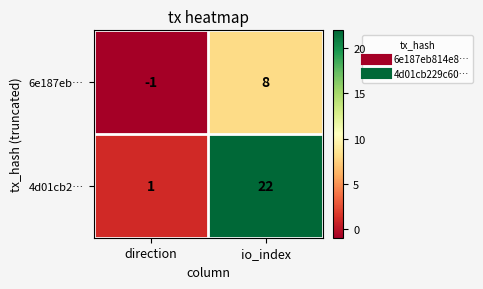

Where is 6e187eb… nearest to the value 3?

direction